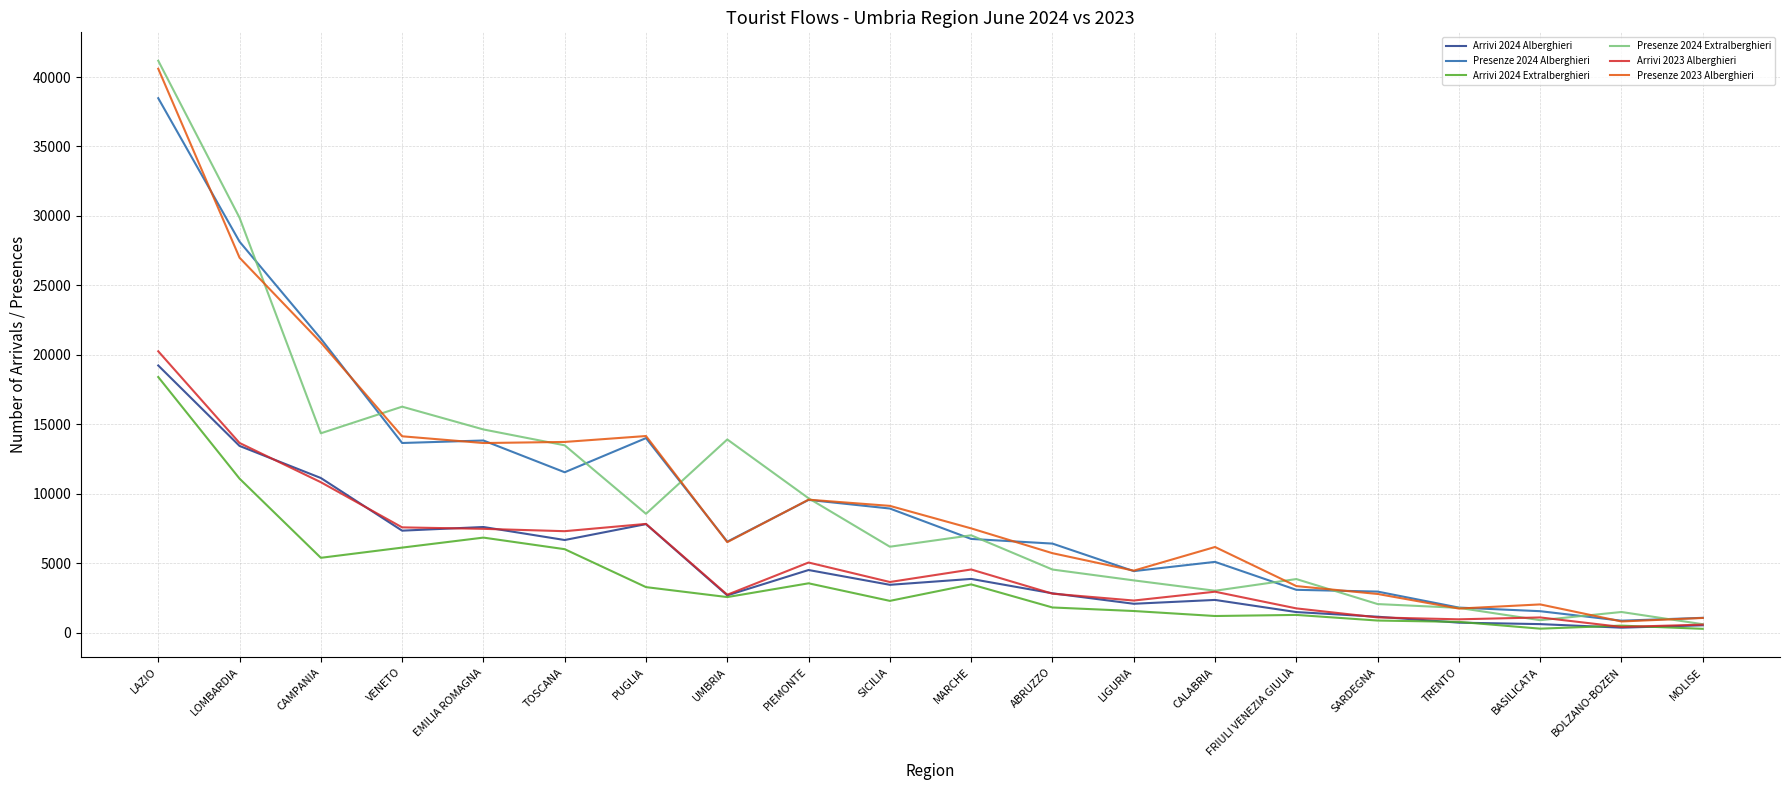

Is the value of Presenze 2023 Alberghieri at LIGURIA greater than the value of Arrivi 2023 Alberghieri at BOLZANO-BOZEN?

Yes